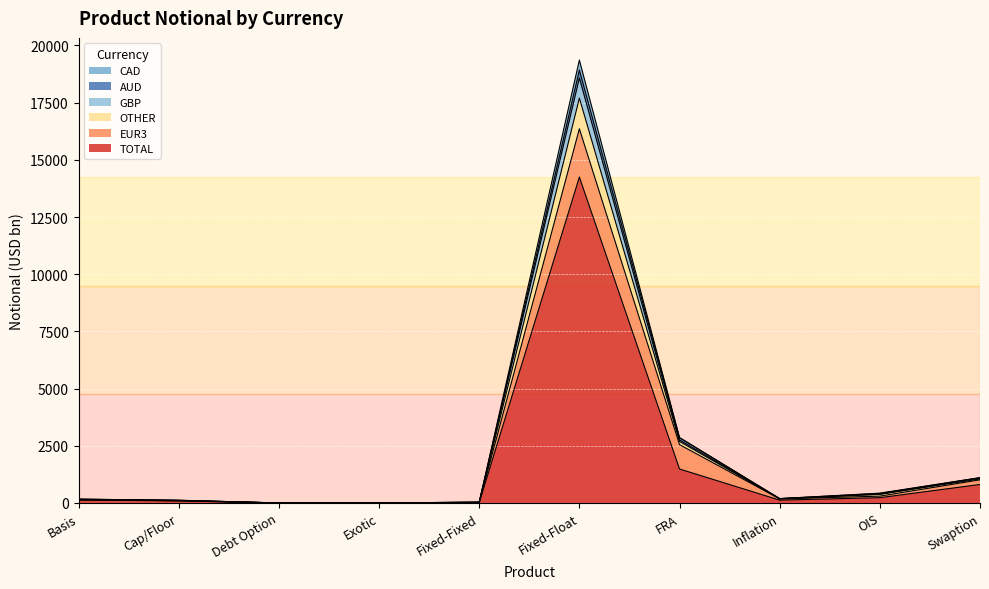

What is the highest value of the TOTAL series?

14247